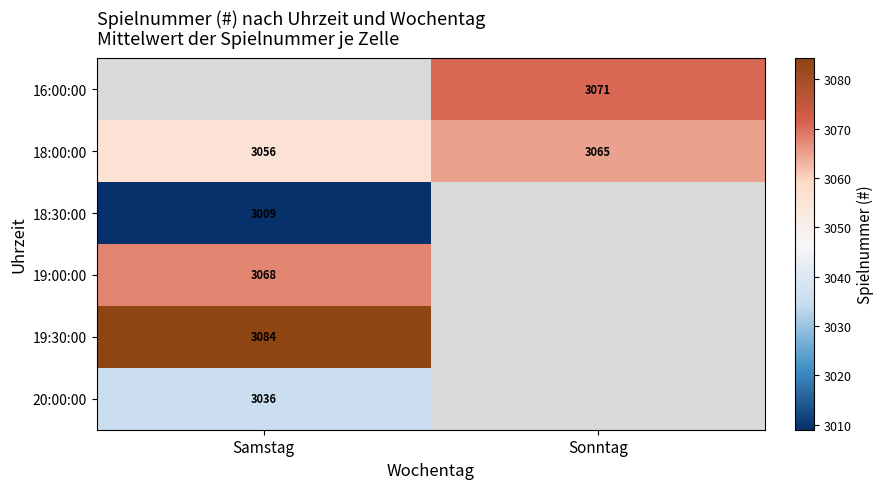

What is the difference between the maximum and minimum values in the 18:00:00 series?

9